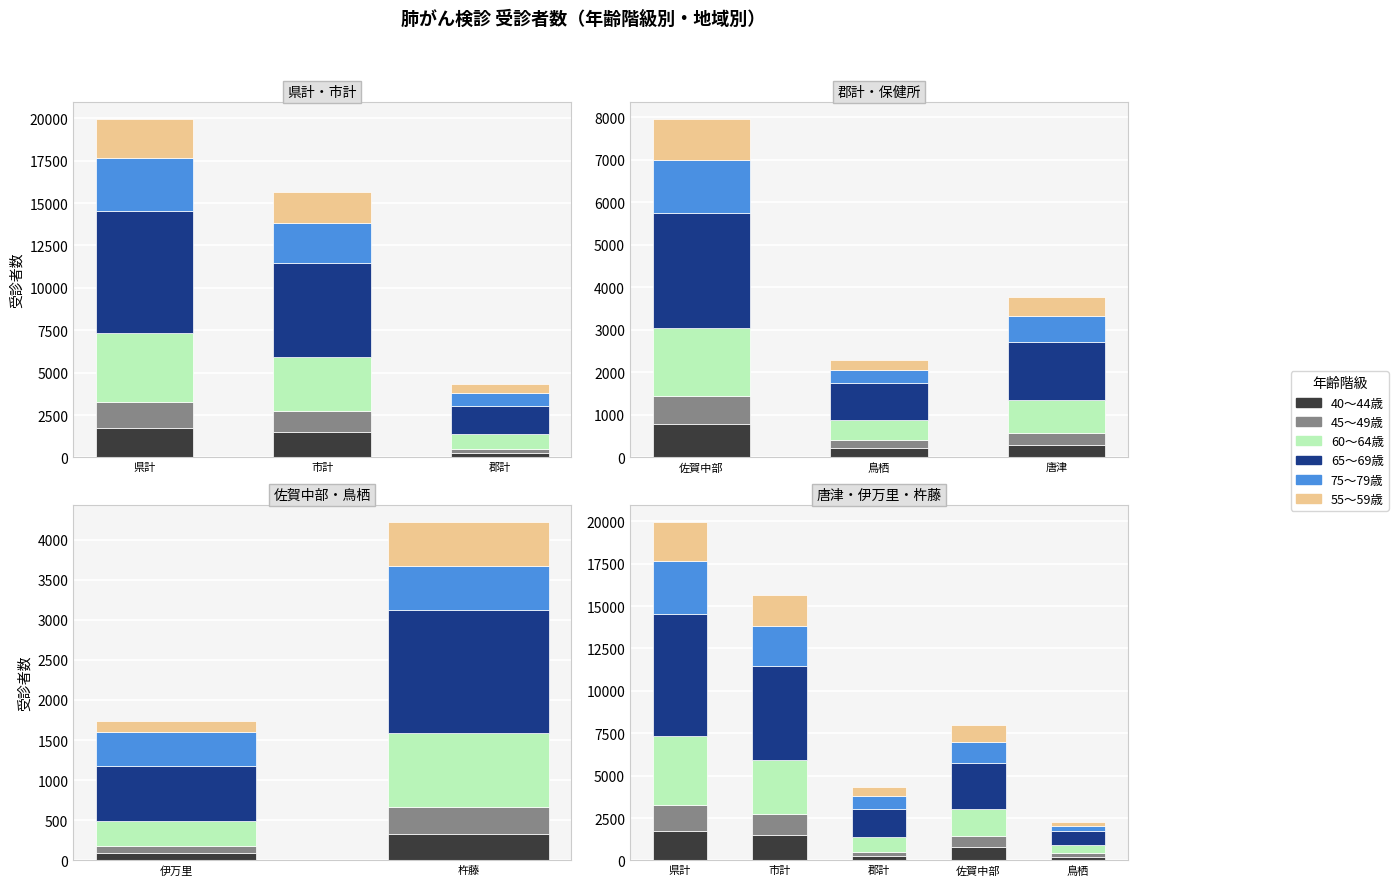

What are all the series names shown in the legend?

40～44歳, 45～49歳, 60～64歳, 65～69歳, 75～79歳, 55～59歳